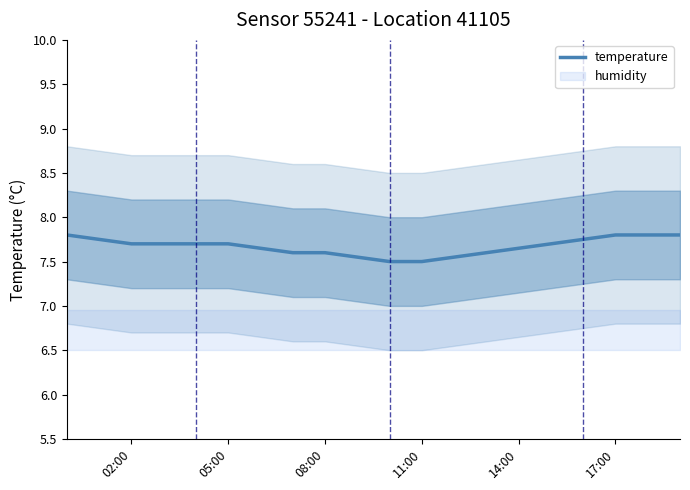

What is the value of the 16th point from the left?

7.7